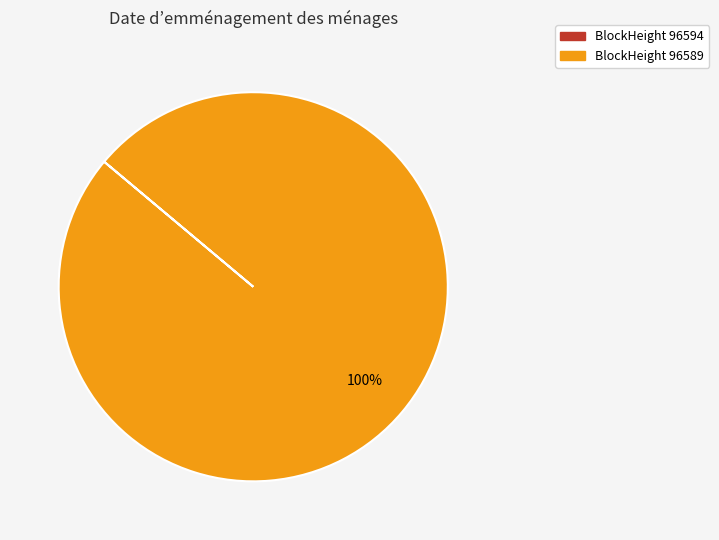

Does any single category account for the majority?

Yes